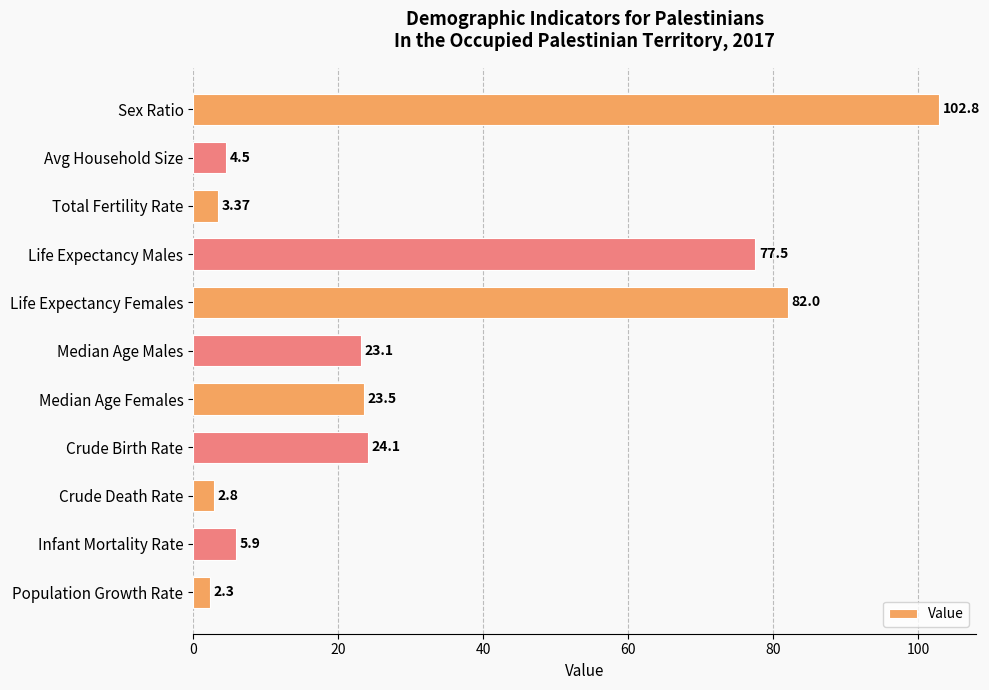

At which label is the value closest to 52?

Life Expectancy Males